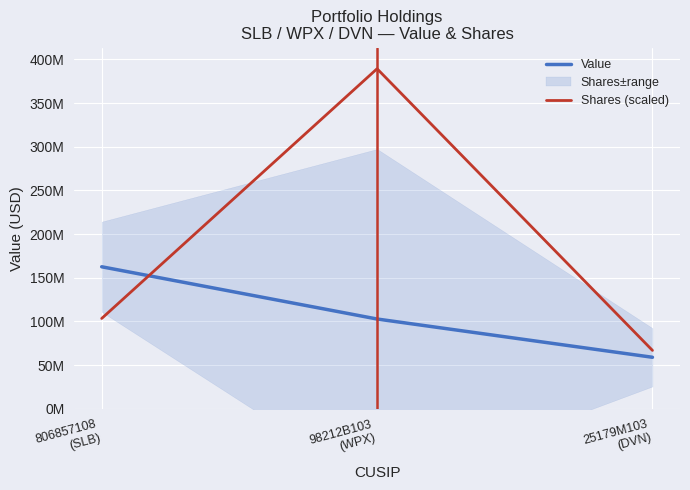

How many data points in Value are above 102720000?

1